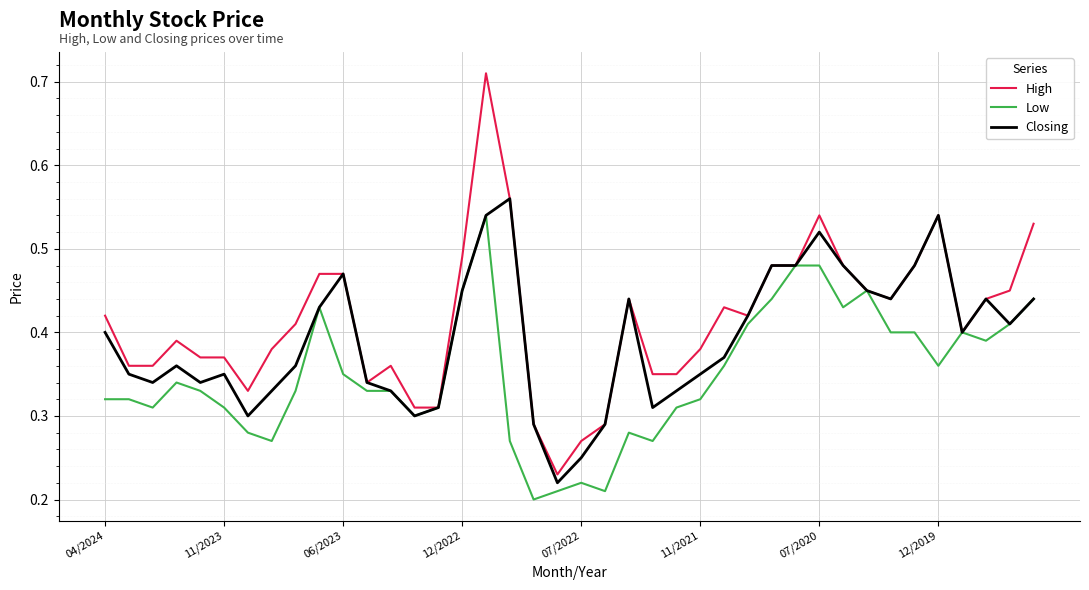

Reading left to right, transcribe all the data shown in this chart.

High: 0.4	0.4	0.4	0.4	0.4	0.4	0.3	0.4	0.4	0.5	0.5	0.3	0.4	0.3	0.3	0.5	0.7	0.6	0.3	0.2	0.3	0.3	0.4	0.3	0.3	0.4	0.4	0.4	0.5	0.5	0.5	0.5	0.5	0.4	0.5	0.5	0.4	0.4	0.5	0.5
Low: 0.3	0.3	0.3	0.3	0.3	0.3	0.3	0.3	0.3	0.4	0.3	0.3	0.3	0.3	0.3	0.5	0.5	0.3	0.2	0.2	0.2	0.2	0.3	0.3	0.3	0.3	0.4	0.4	0.4	0.5	0.5	0.4	0.5	0.4	0.4	0.4	0.4	0.4	0.4	0.4
Closing: 0.4	0.3	0.3	0.4	0.3	0.3	0.3	0.3	0.4	0.4	0.5	0.3	0.3	0.3	0.3	0.5	0.5	0.6	0.3	0.2	0.2	0.3	0.4	0.3	0.3	0.3	0.4	0.4	0.5	0.5	0.5	0.5	0.5	0.4	0.5	0.5	0.4	0.4	0.4	0.4